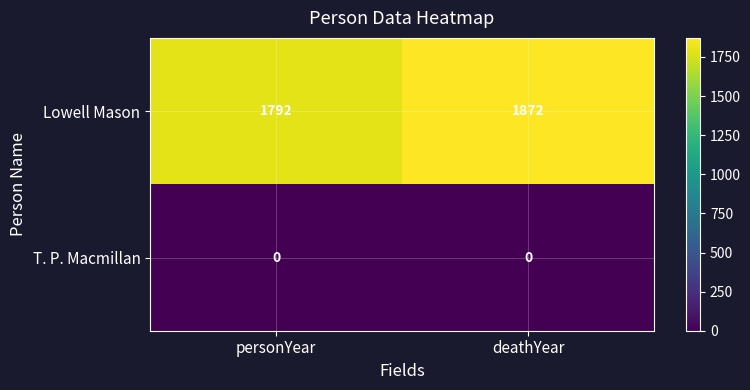

Reading right to left, transcribe all the data shown in this chart.

Lowell Mason: deathYear=1872	personYear=1792
T. P. Macmillan: deathYear=0	personYear=0